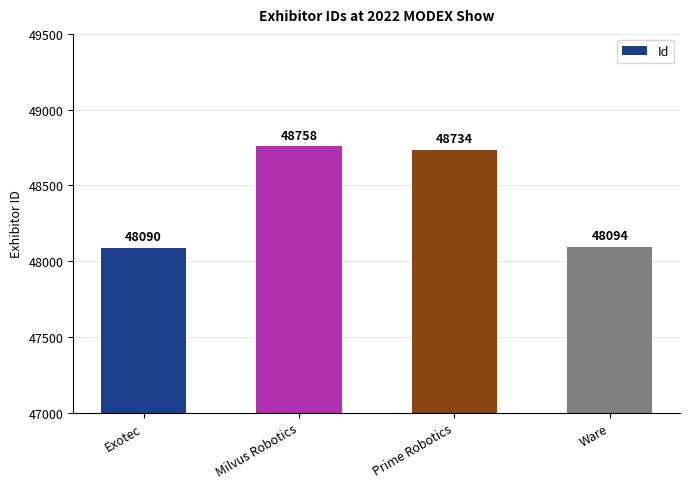

What is the greatest value displayed?

48758